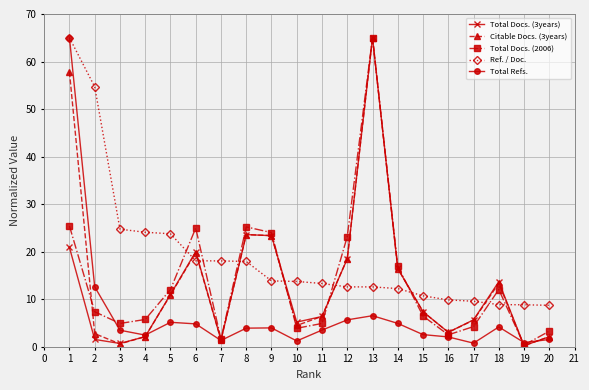

What is the maximum value shown in the chart?

65.0